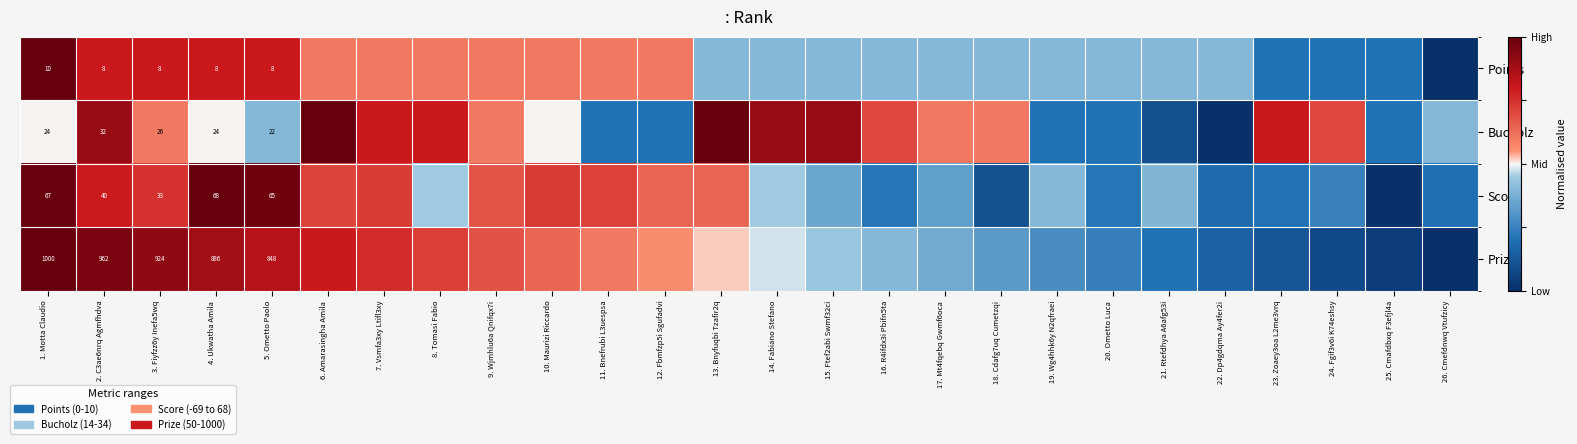

At 2. C3ae6nrq Agmfhdva, list the series in order from smallest to largest.

Points, Bucholz, Score, Prize